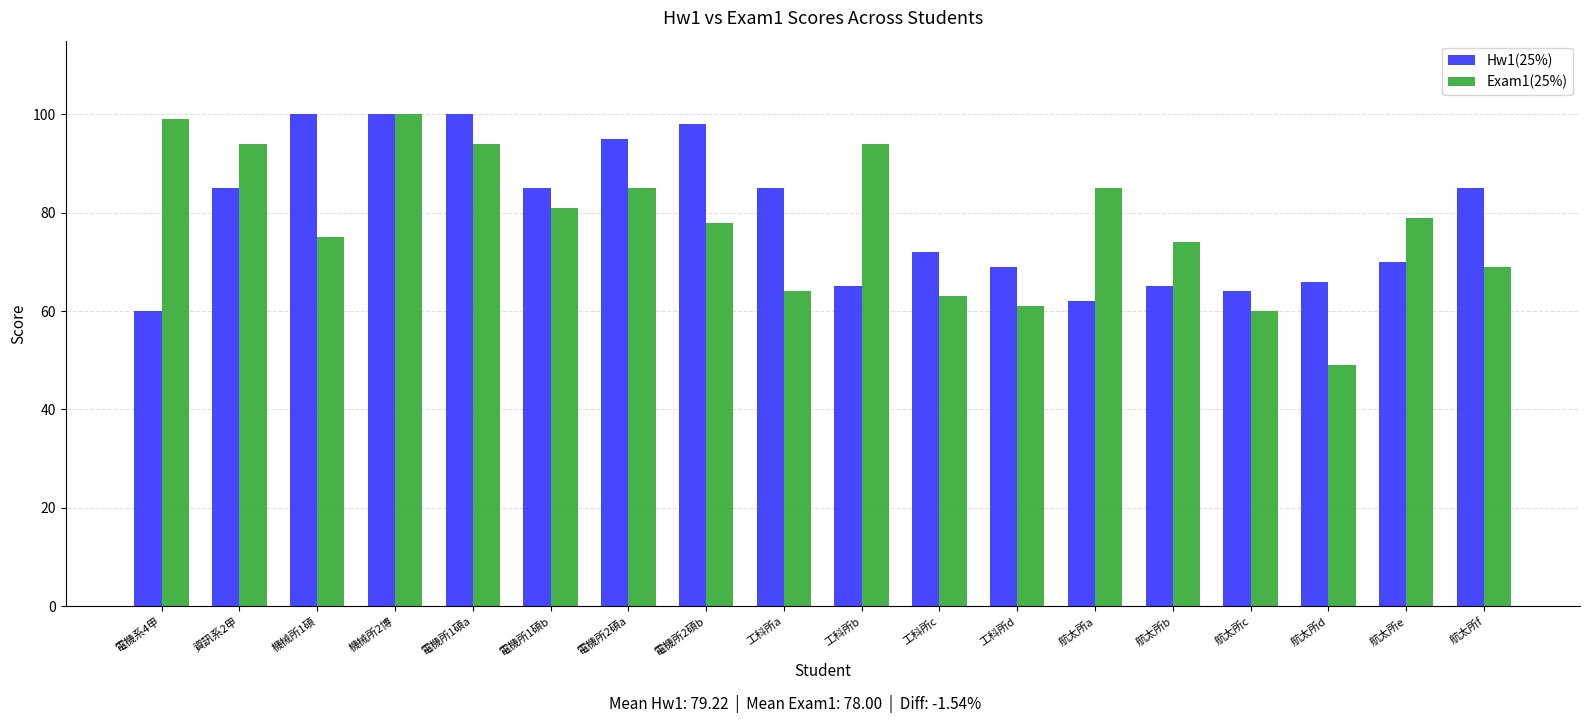

How many bars are there in each group?

2